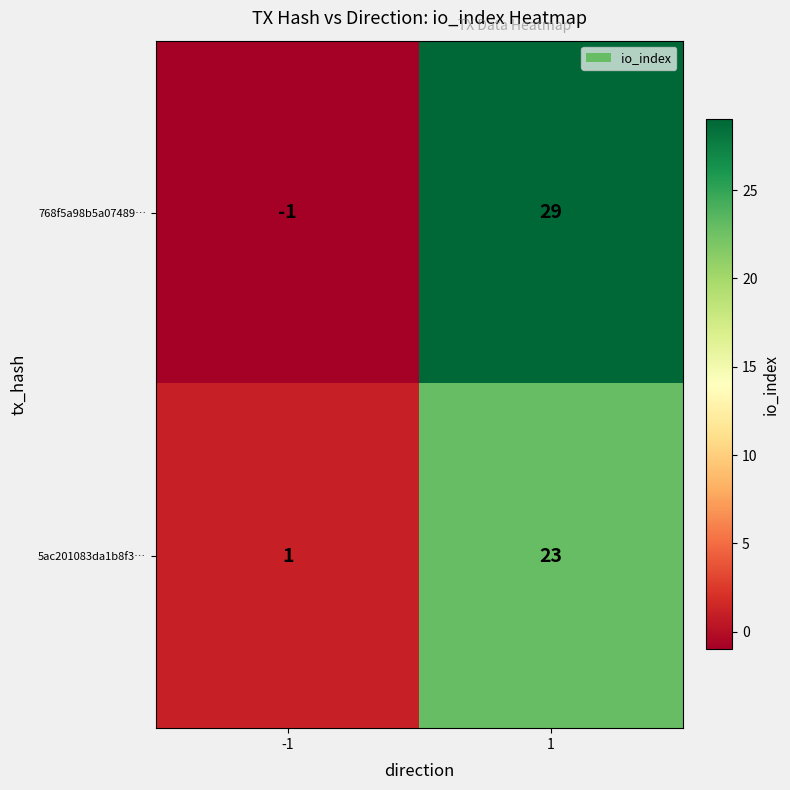

Reading left to right, what are all the values shown in this chart?

768f5a98b5a07489…: -1	29
5ac201083da1b8f3…: 1	23